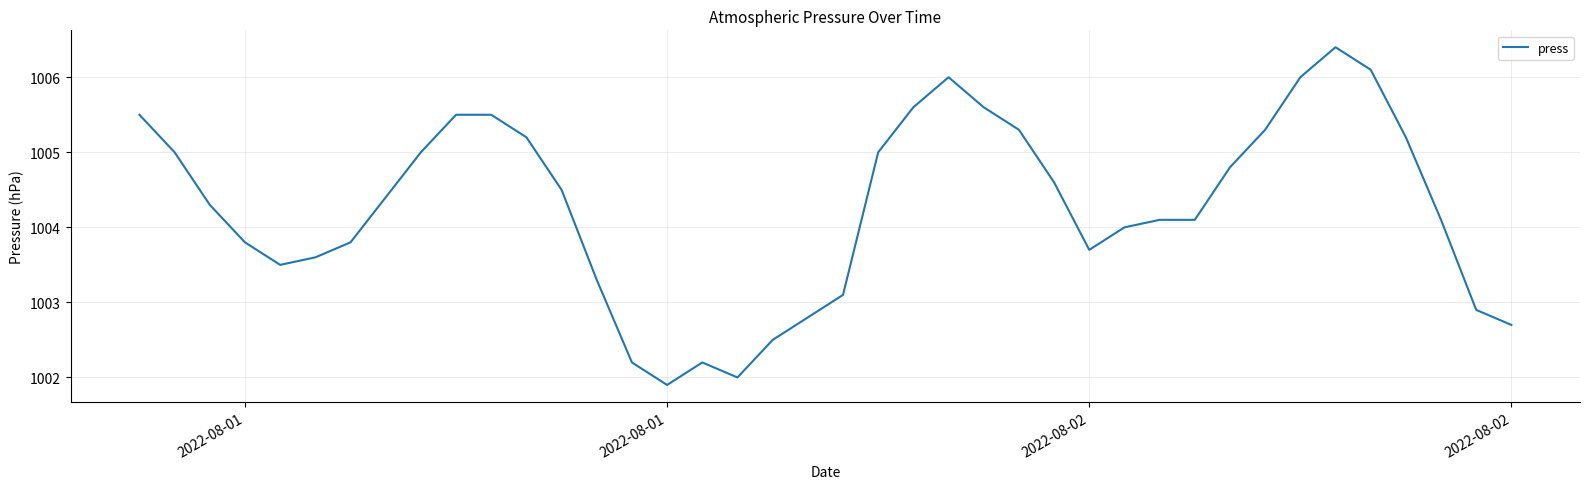

What is the minimum value shown in the chart?

1001.9